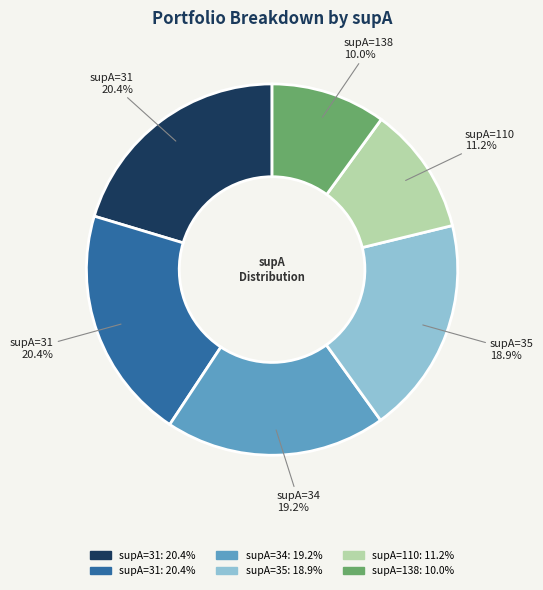

Is there a majority slice in this chart?

No